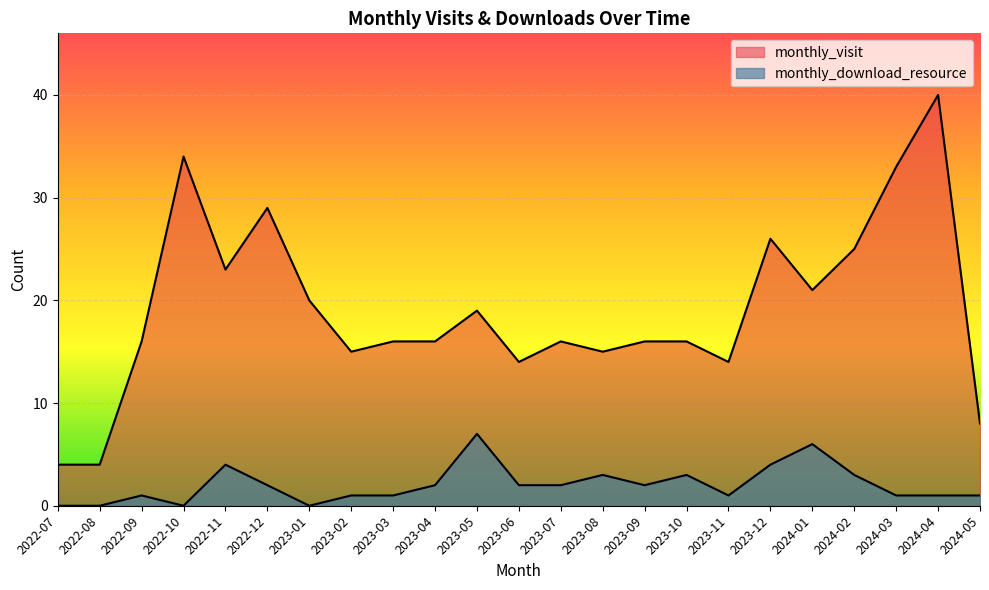

What is the difference between the monthly_visit values at 2022-07 and 2023-06?

10